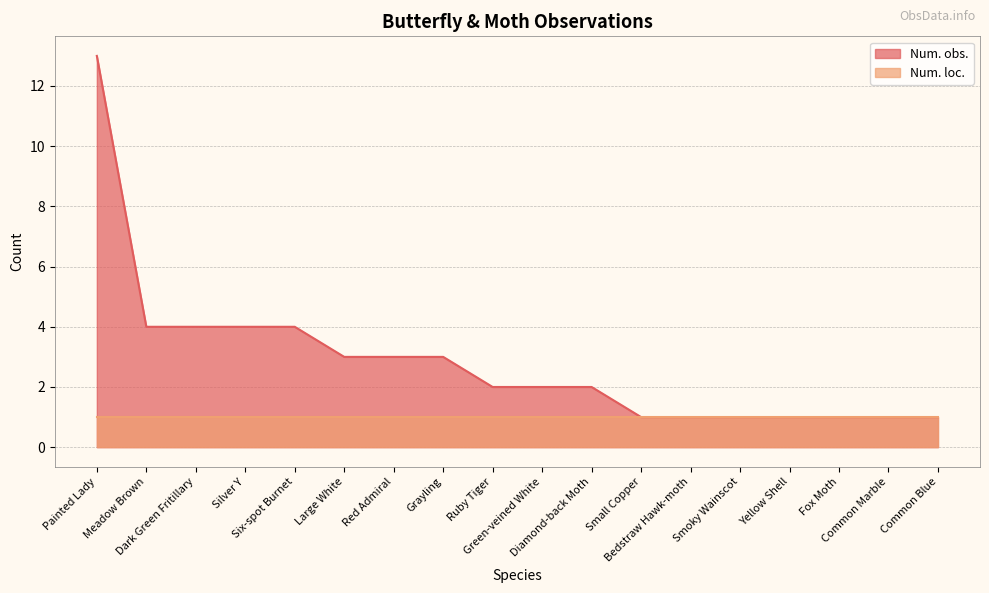

List the labels in order of value, smallest first.

Small Copper, Bedstraw Hawk-moth, Smoky Wainscot, Yellow Shell, Fox Moth, Common Marble, Common Blue, Ruby Tiger, Green-veined White, Diamond-back Moth, Large White, Red Admiral, Grayling, Meadow Brown, Dark Green Fritillary, Silver Y, Six-spot Burnet, Painted Lady